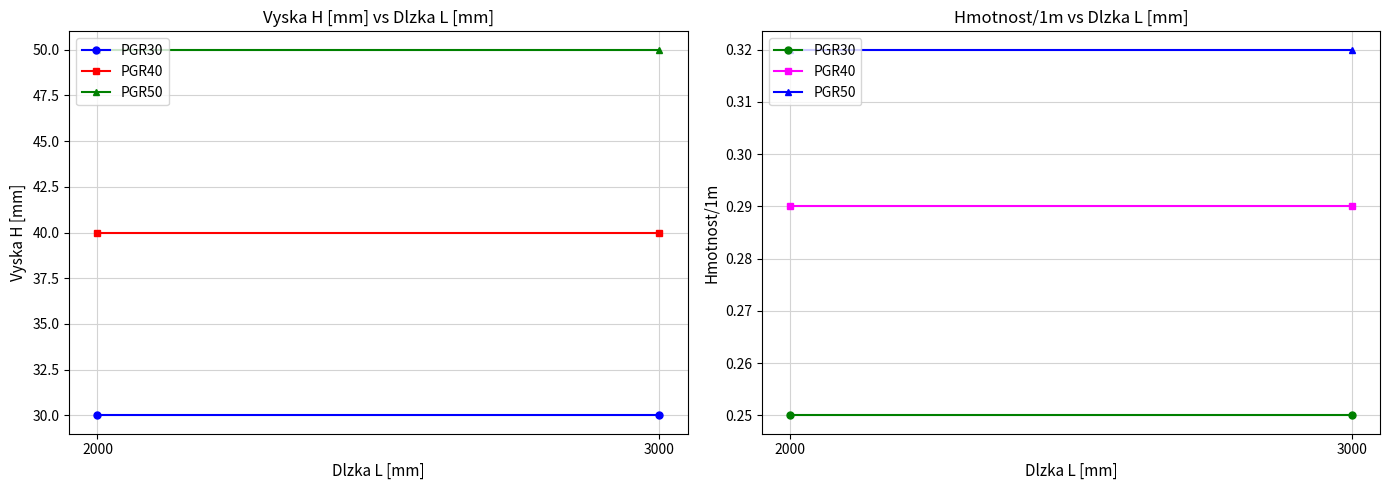

Which series has the widest spread of values?

PGR30